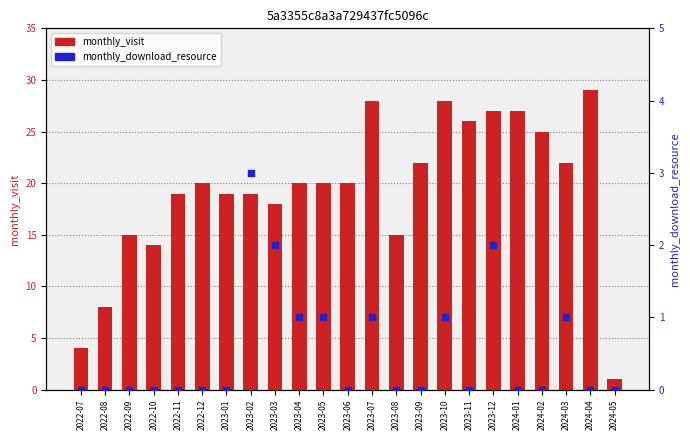

What are all the series names shown in the legend?

monthly_visit, monthly_download_resource